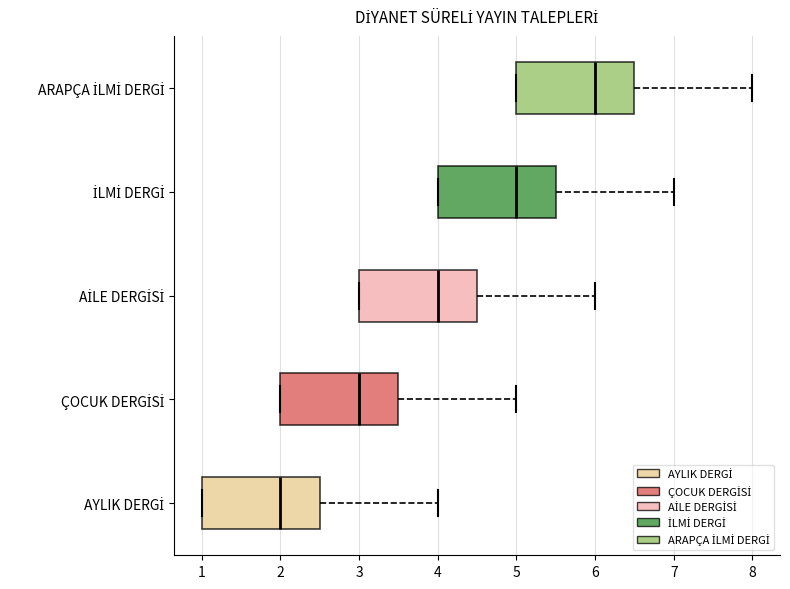

Reading bottom to top, transcribe this box plot: for each box, give where its median line is, the range the box spans, and where its two whiskers end, as read against the x-axis. The values are not printed on the chart, so give them approximately, as read against the axis.

AYLIK DERGİ: median 2.0, box 1.0 to 2.5, whiskers 1.0 to 4.0
ÇOCUK DERGİSİ: median 3.0, box 2.0 to 3.5, whiskers 2.0 to 5.0
AİLE DERGİSİ: median 4.0, box 3.0 to 4.5, whiskers 3.0 to 6.0
İLMİ DERGİ: median 5.0, box 4.0 to 5.5, whiskers 4.0 to 7.0
ARAPÇA İLMİ DERGİ: median 6.0, box 5.0 to 6.5, whiskers 5.0 to 8.0